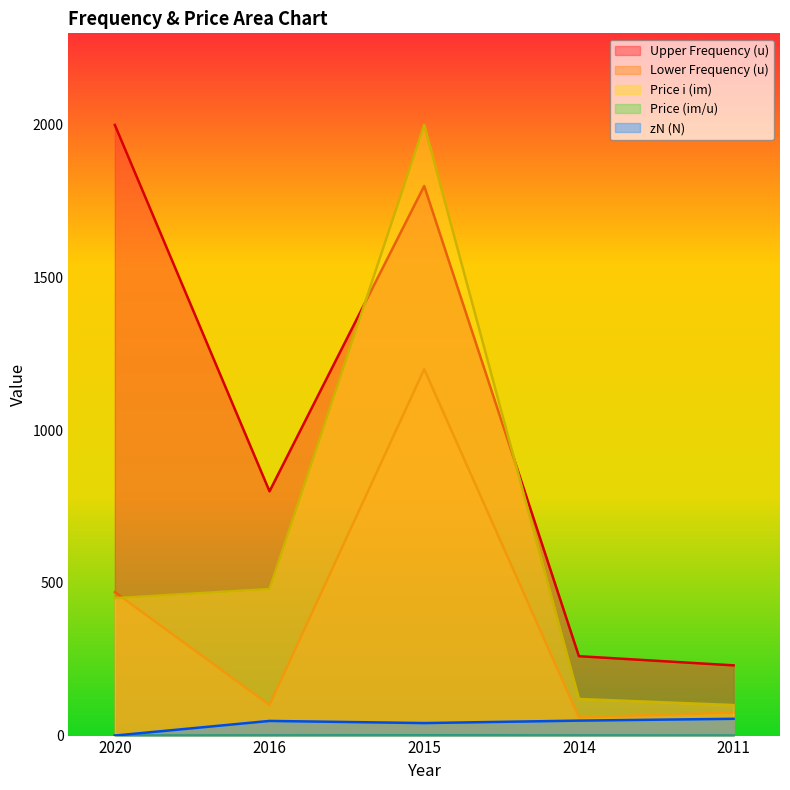

Which category has the highest value in the Lower Frequency (u) series?

2015